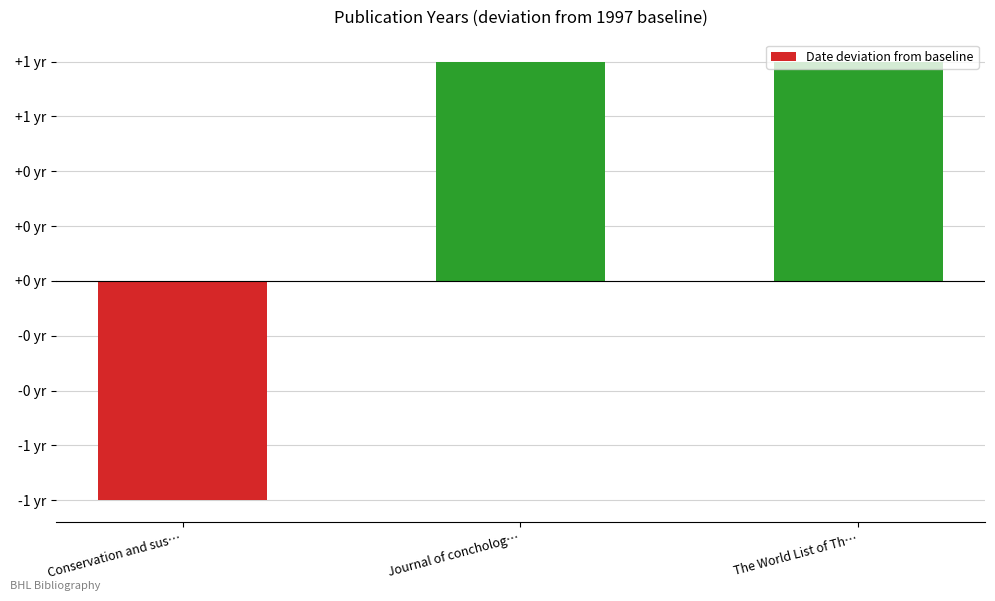

Does the chart contain stacked bars?

No